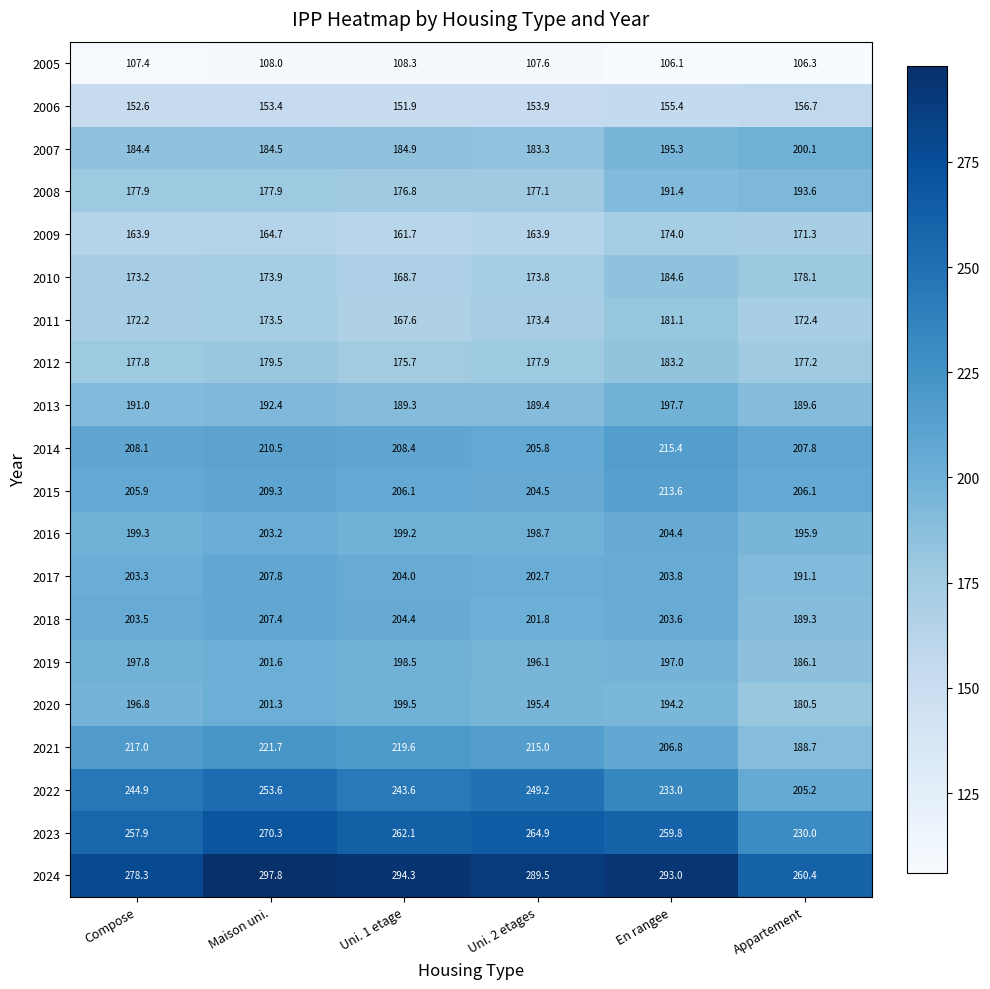

Which series has the largest range (max minus min)?

2022